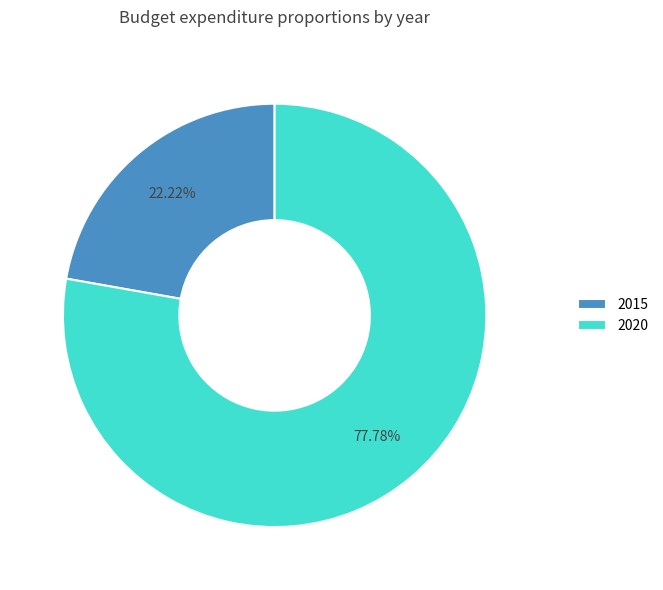

To the nearest percent, what percentage of the pie is 2015?

22%